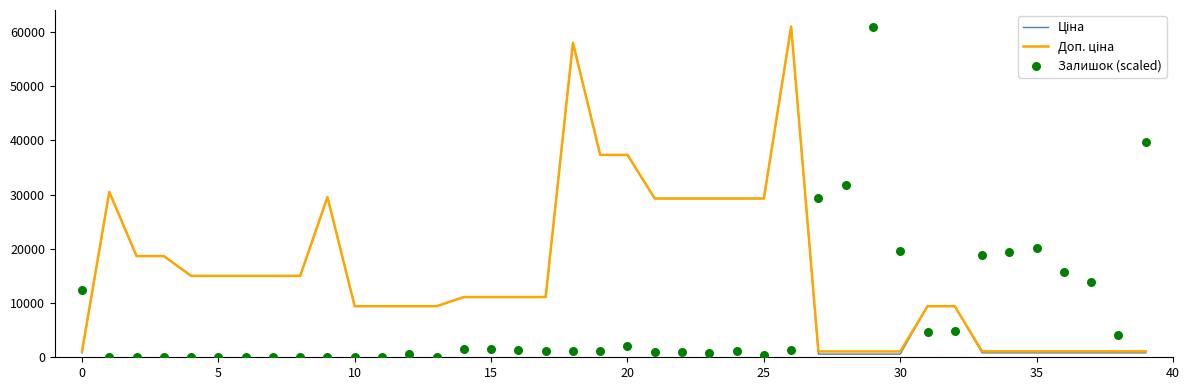

What is the total value across all series at 30?

30038.4